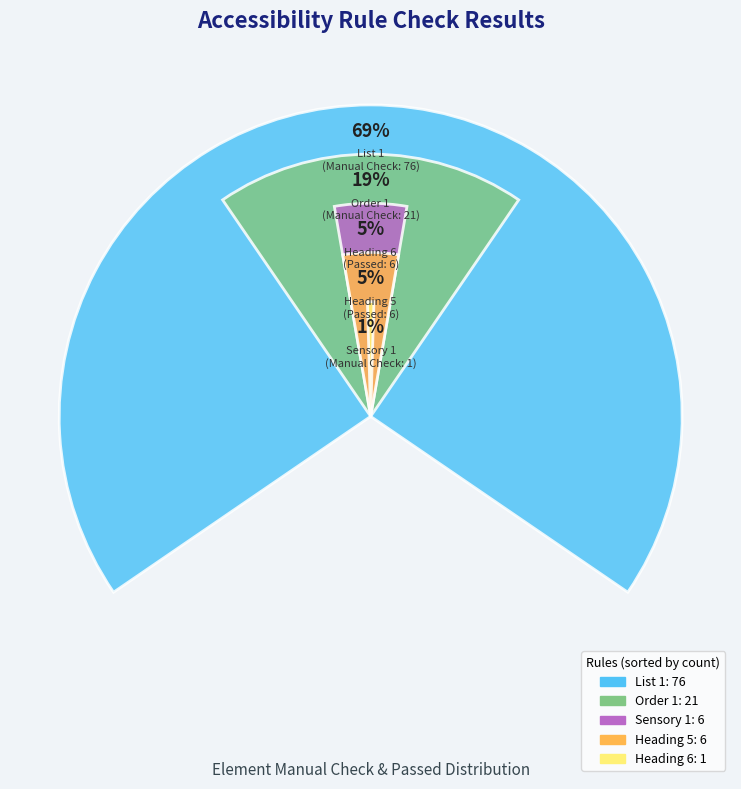

Count the number of slices in the pie.

5